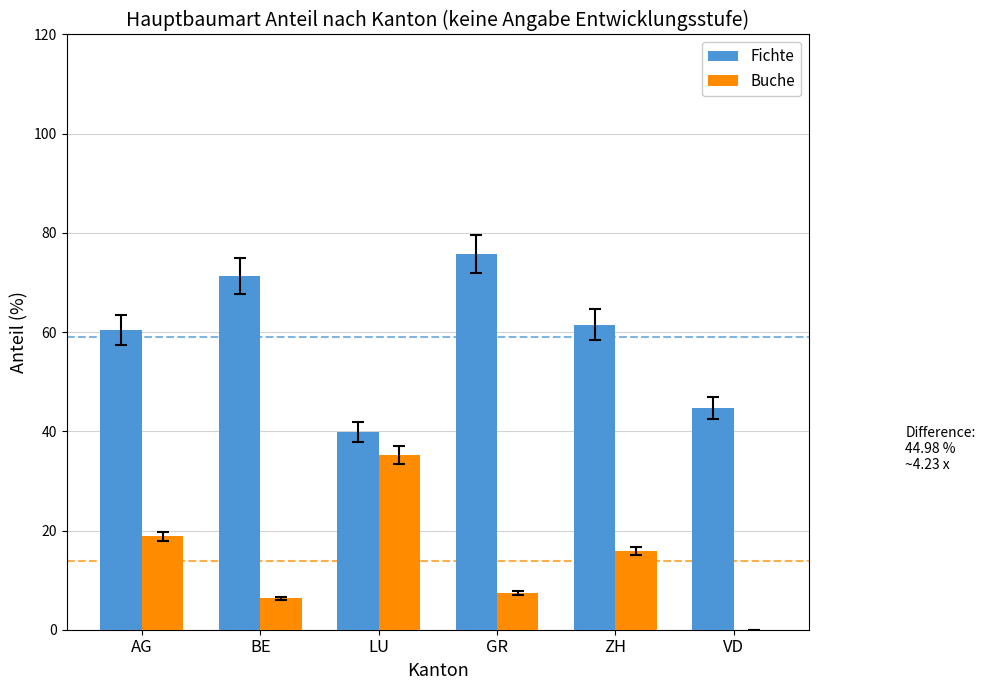

Reading left to right, what are all the values shown in this chart?

Fichte: AG=60.4	BE=71.3	LU=39.9	GR=75.7	ZH=61.5	VD=44.7
Buche: AG=18.8	BE=6.3	LU=35.2	GR=7.4	ZH=15.9	VD=0.0